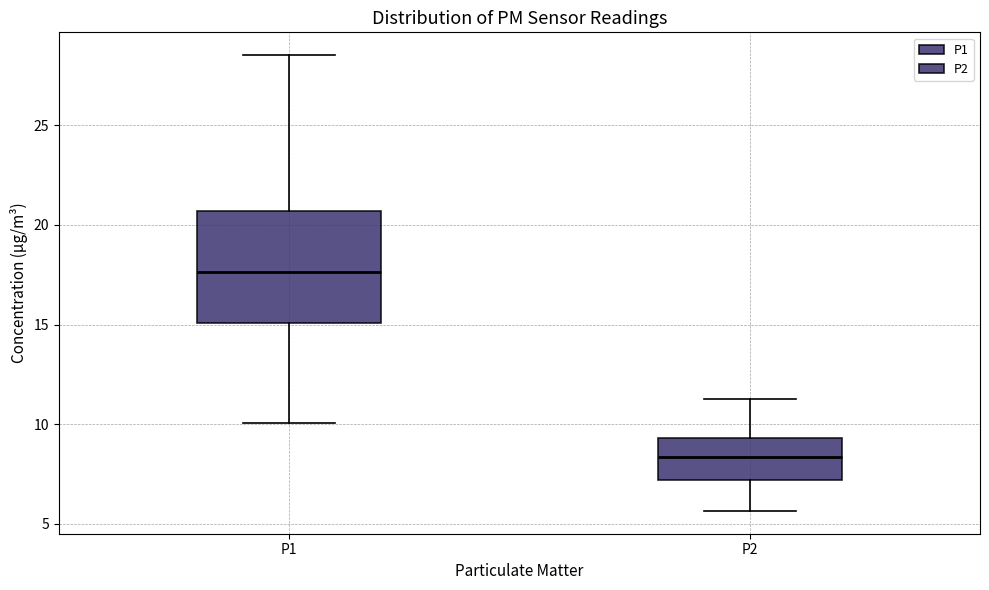

Which box's median line is the highest?

P1